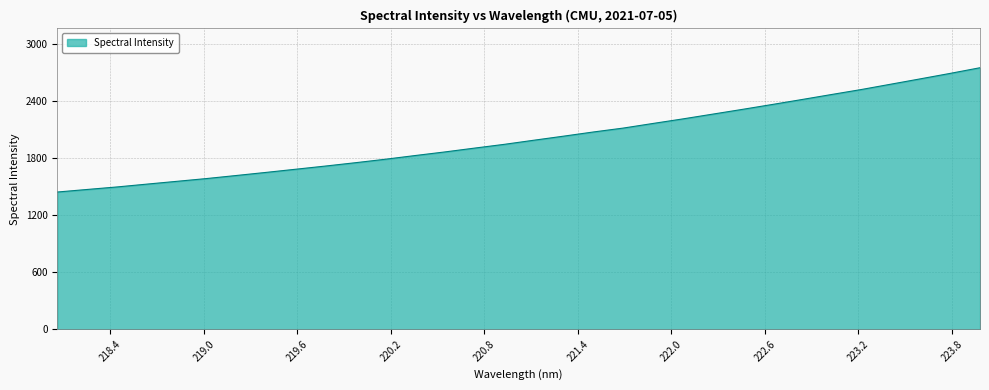

What is the difference between the maximum and minimum values?

1306.9